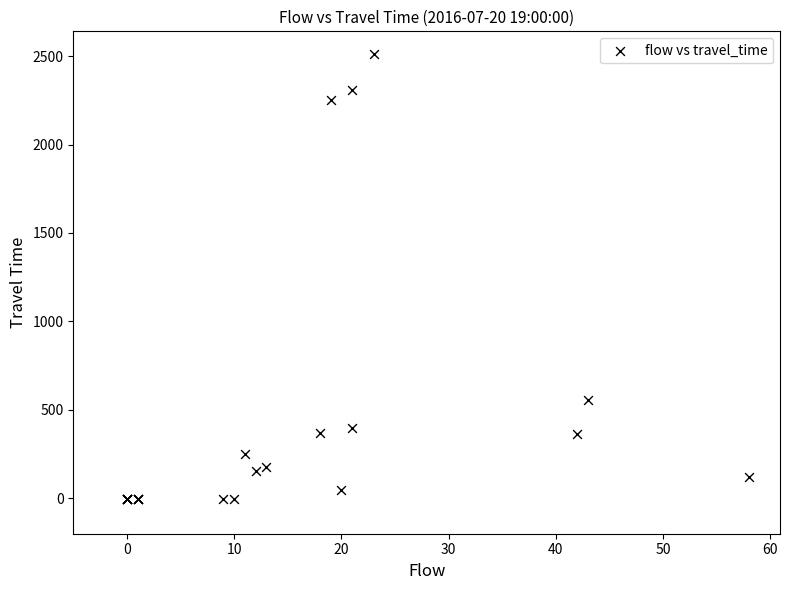

What Y value in the scatter plot is closest to 1256?

555